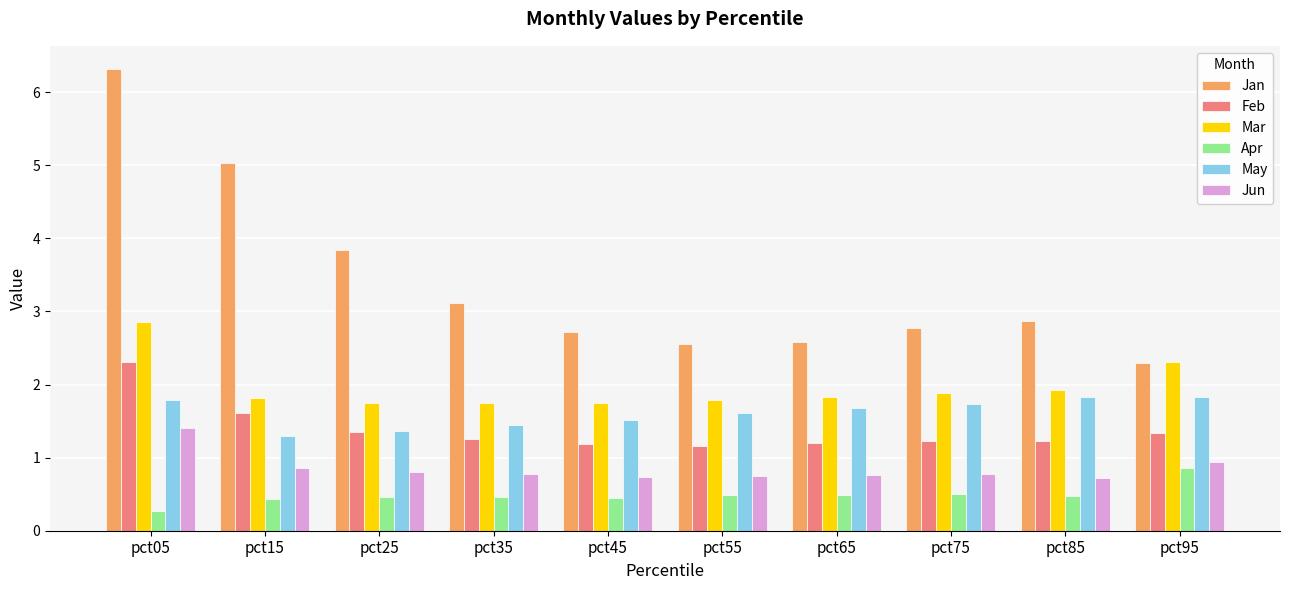

List the series in order of their peak value, highest first.

Jan, Mar, Feb, May, Jun, Apr